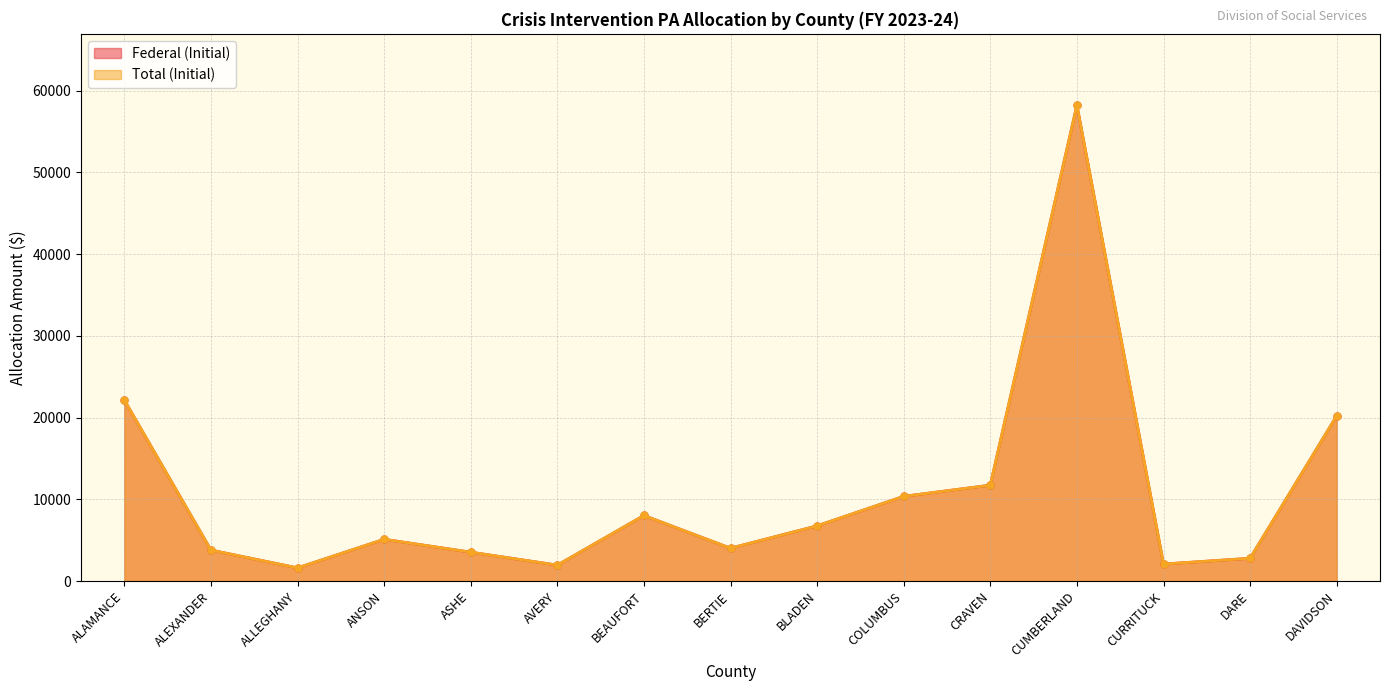

True or false: Total (Initial) and Federal (Initial) cross at least once.

False